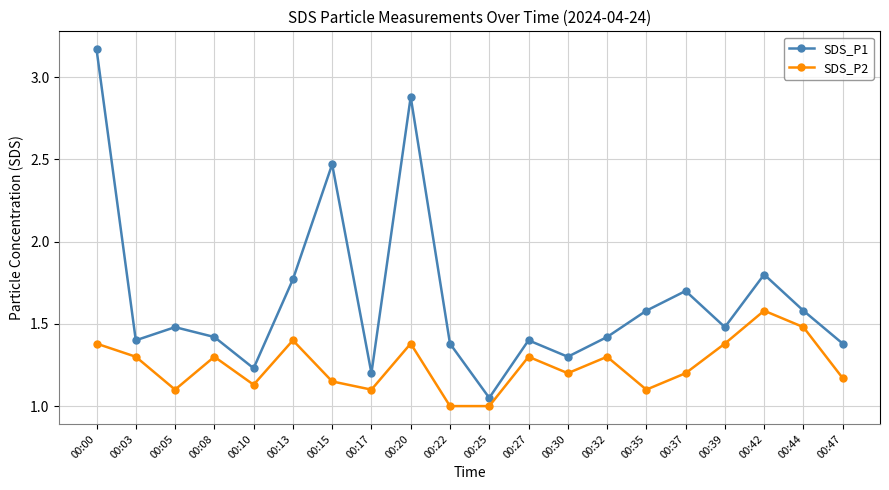

How many interior local valleys does the SDS_P1 series have?

6